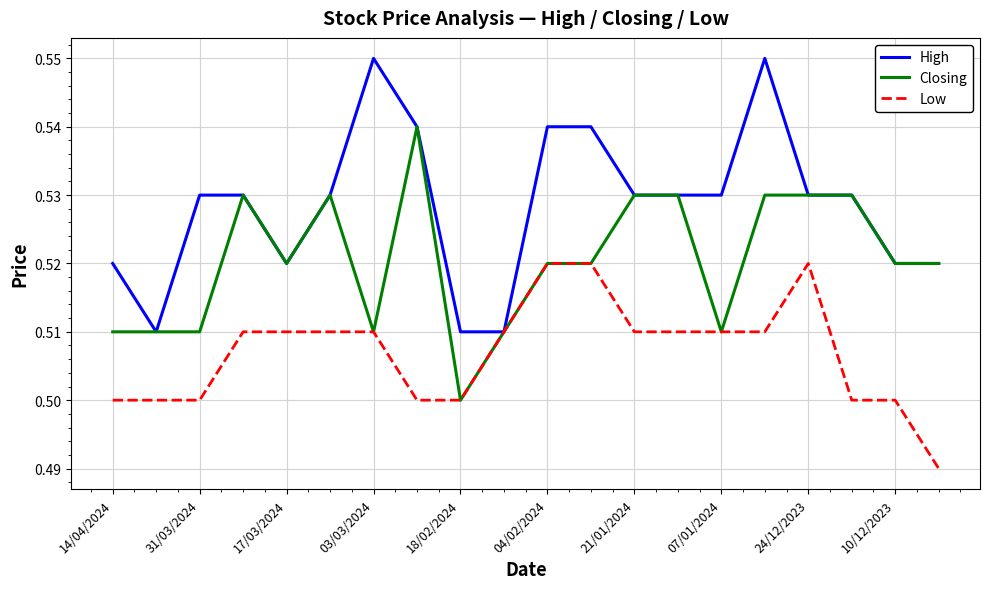

List the series in order of their overall mean, lowest first.

Low, Closing, High